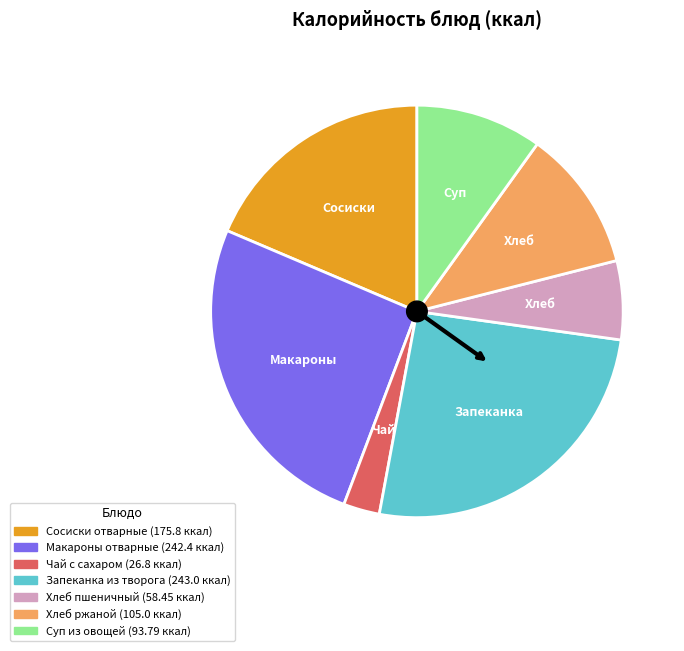

What is the smallest slice in the pie chart?

Чай с сахаром